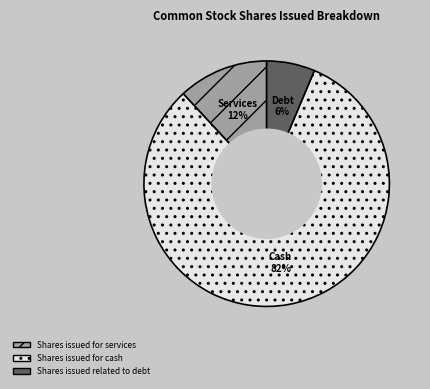

Which has a higher value, Shares issued for services or Shares issued related to debt?

Shares issued for services